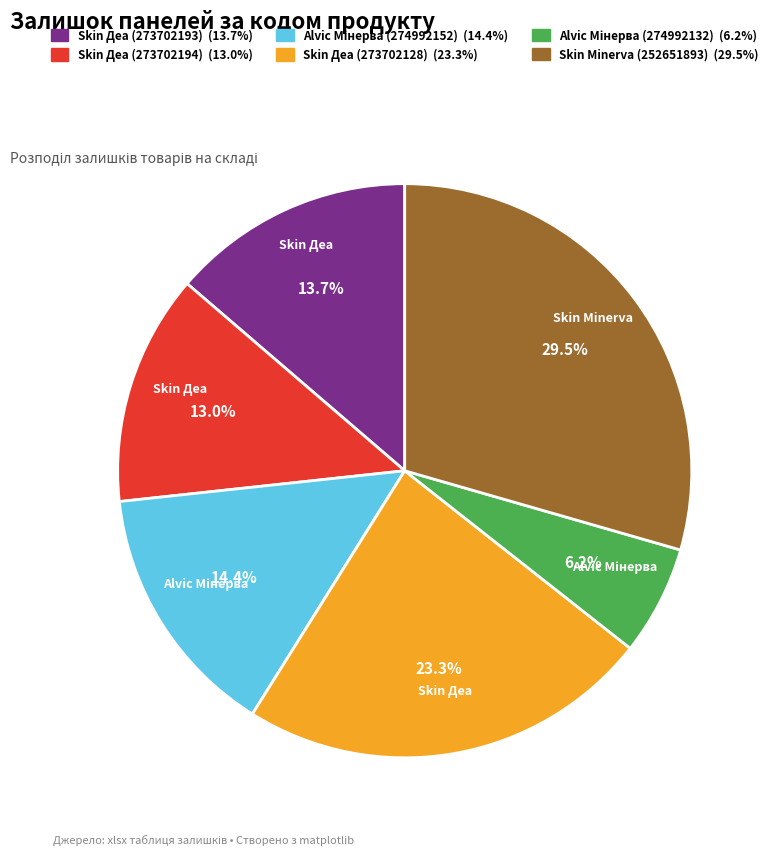

Does any single category account for the majority?

No